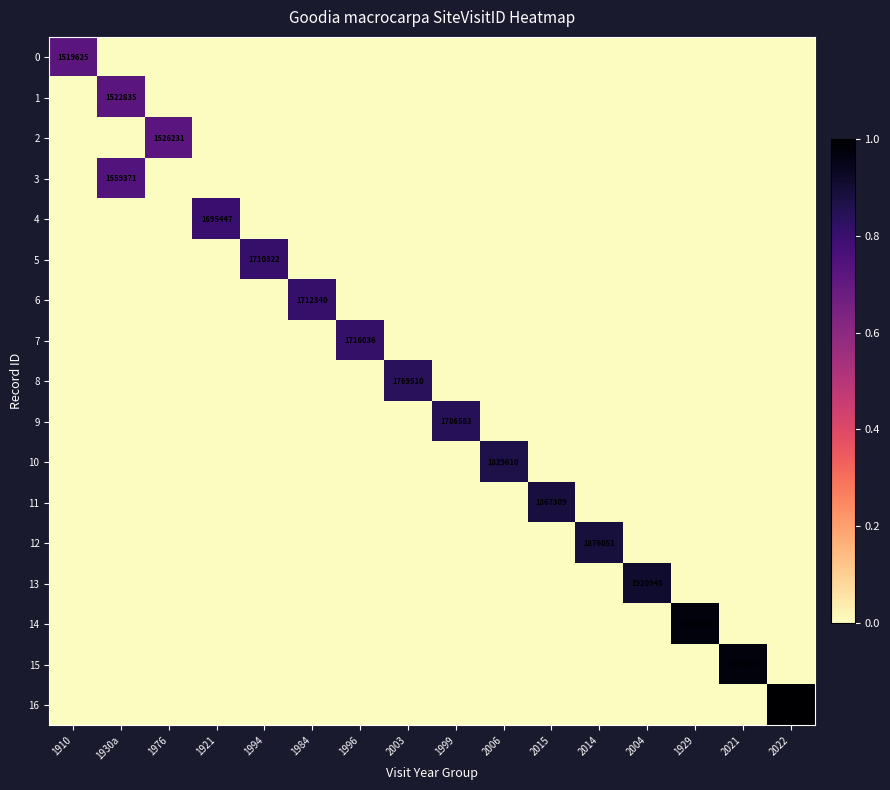

True or false: 13 has a value of -0.3 at 1996.

False